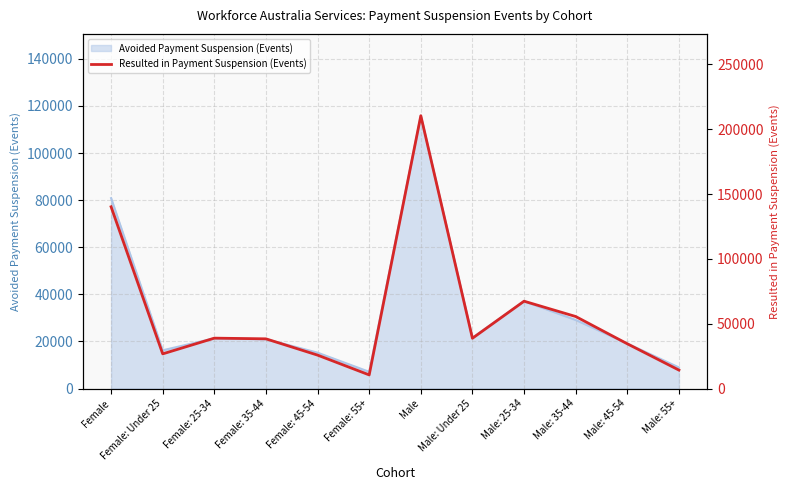

Where is the first local maximum?

Female: 25-34